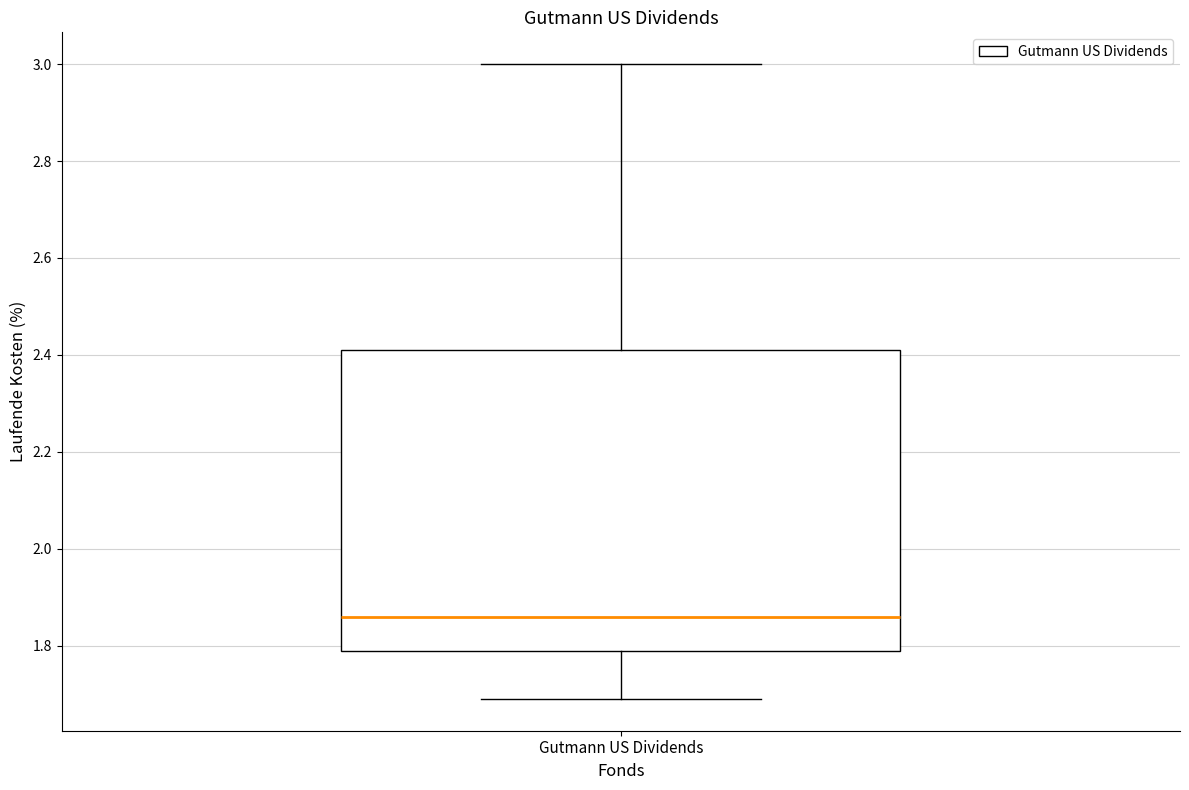

Where does the lower whisker of the box for Gutmann US Dividends end on the y-axis? The values are not printed on the chart, so give them approximately, as read against the axis.

1.70